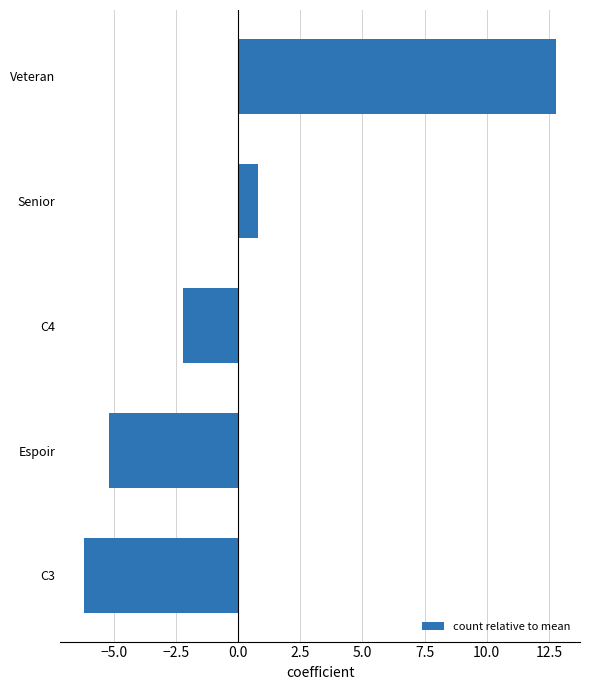

List the labels in order of value, smallest first.

C3, Espoir, C4, Senior, Veteran